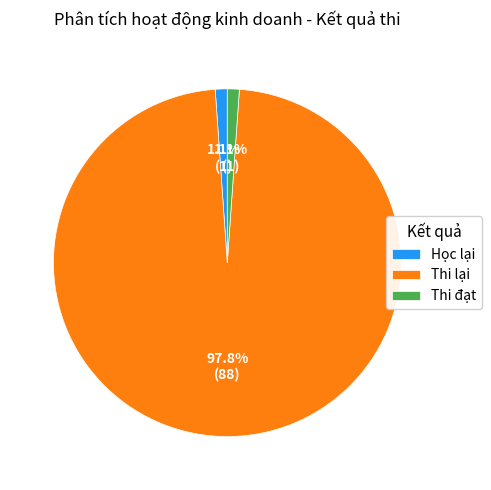

To the nearest percent, what is the difference between the Học lại and Thi lại slice percentages?

97%